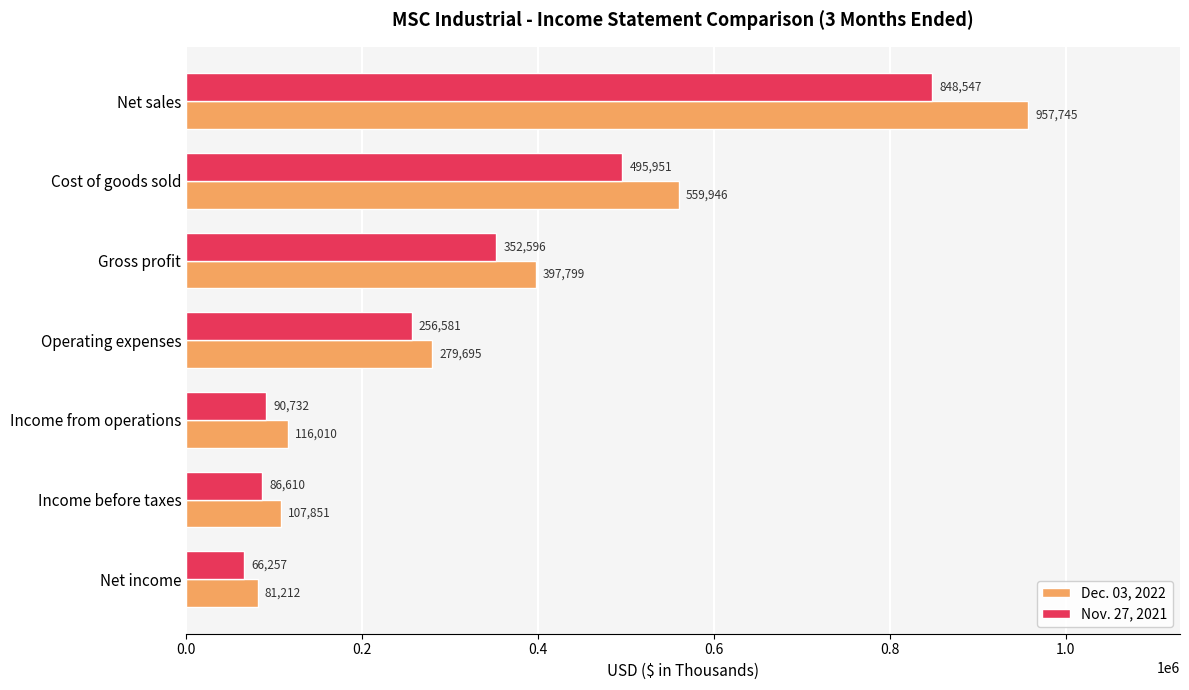

How many values in the Dec. 03, 2022 series are below 279695?

3